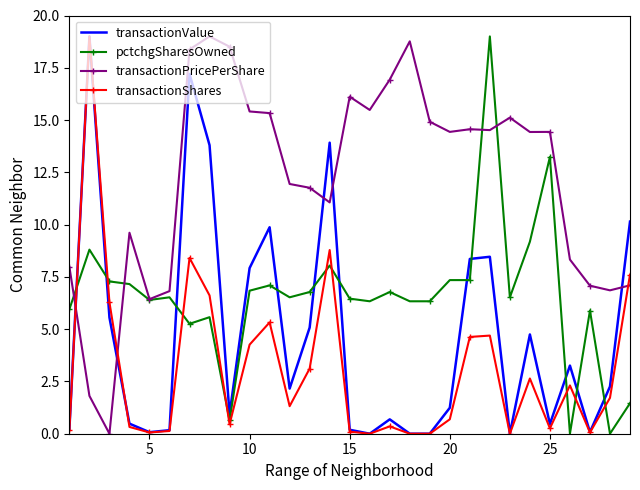

What are all the series names shown in the legend?

transactionValue, pctchgSharesOwned, transactionPricePerShare, transactionShares